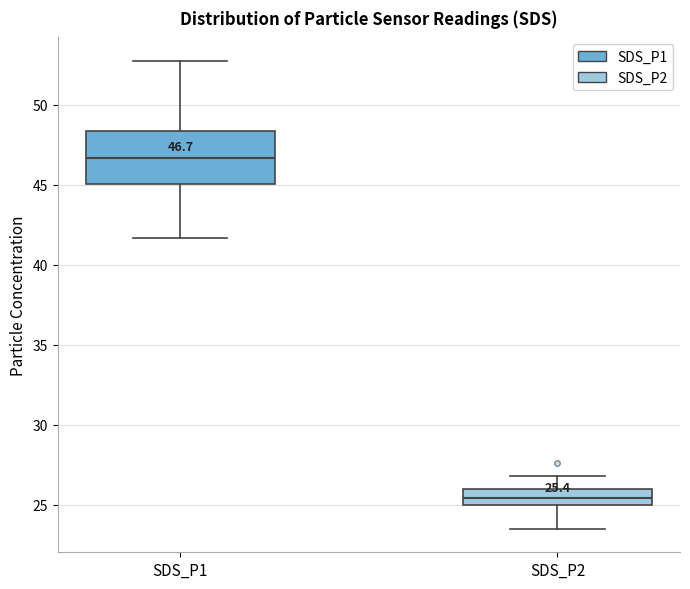

Which box's median line is the lowest?

SDS_P2